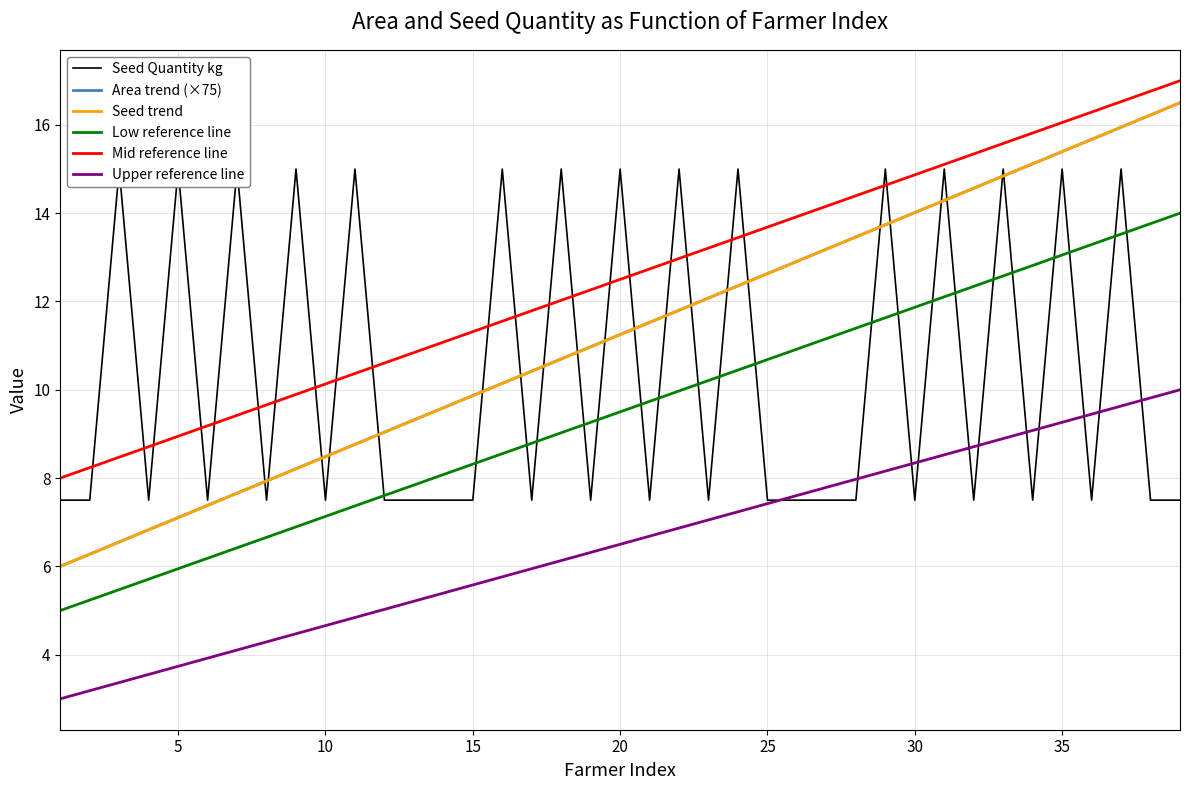

Is the value of Seed trend at 25 greater than the value of Area trend (×75) at 25?

No